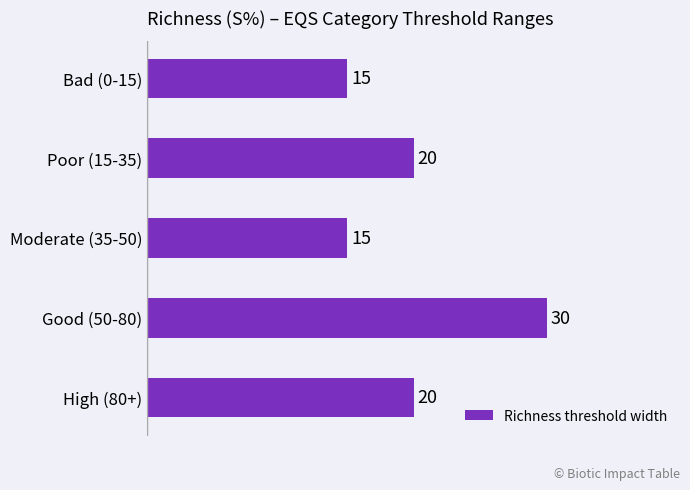

Reading bottom to top, transcribe all the data shown in this chart.

20	30	15	20	15